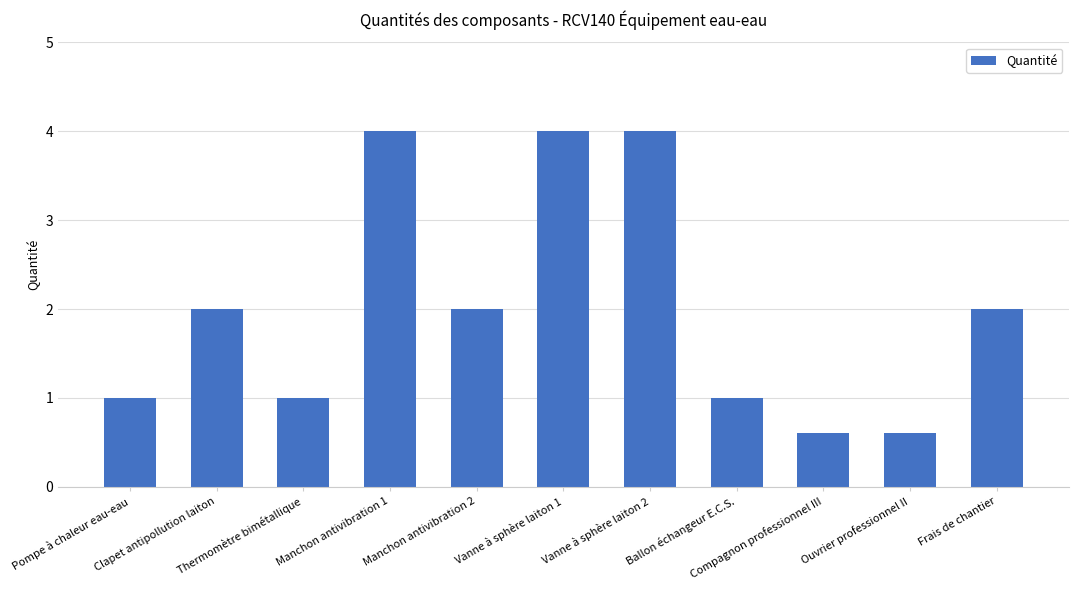

Are the bars horizontal?

No